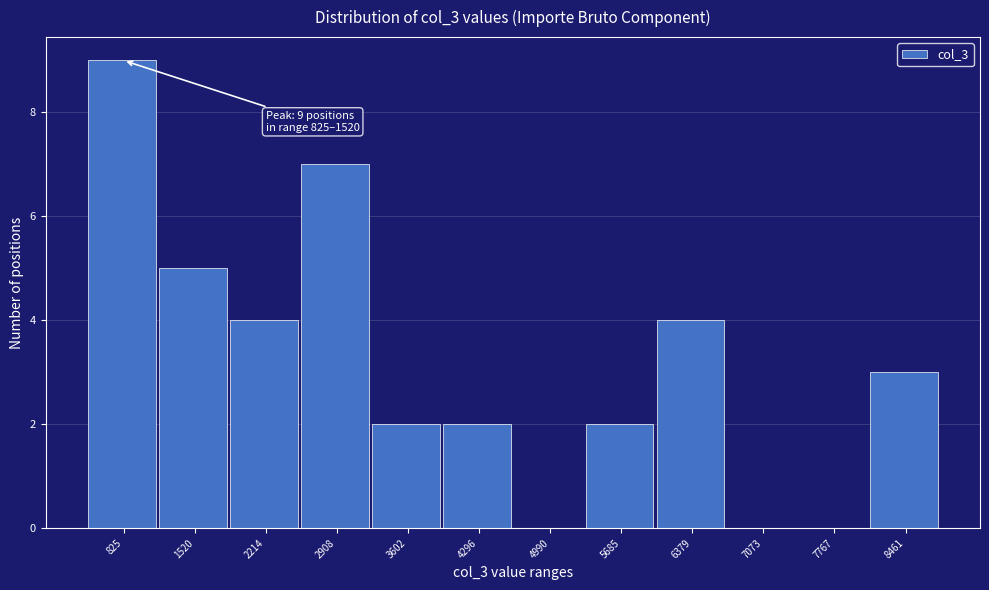

Reading left to right, list all the values displayed in this chart.

825=9	1520=5	2214=4	2908=7	3602=2	4296=2	4990=0	5685=2	6379=4	7073=0	7767=0	8461=3